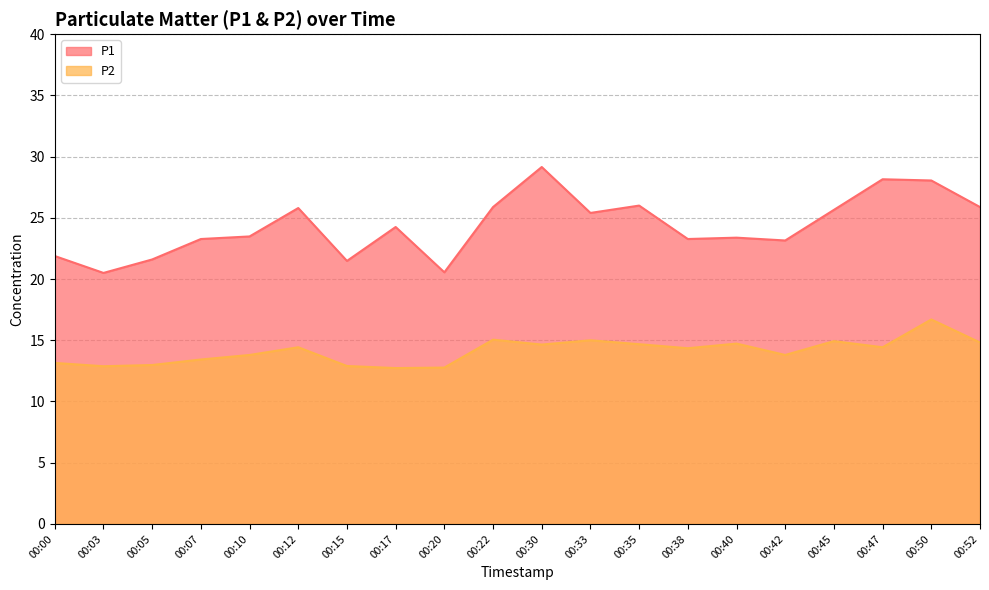

What is the difference between the maximum and minimum values in the P1 series?

8.6